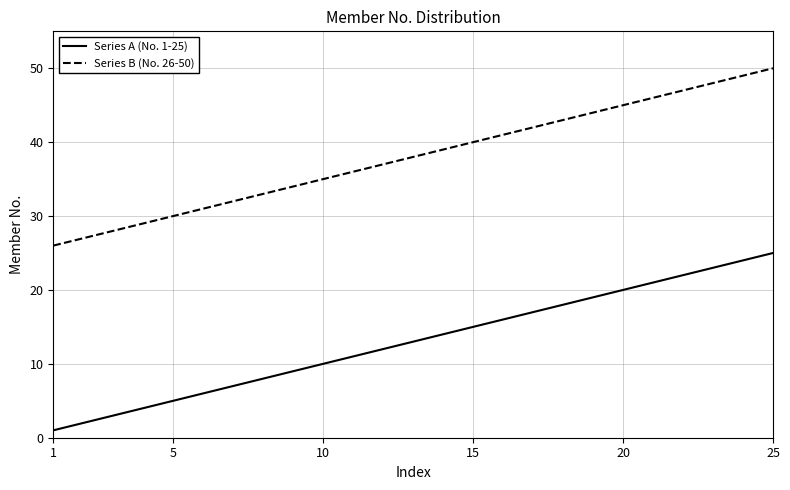

What is the average value of the Series A (No. 1-25) series?

13